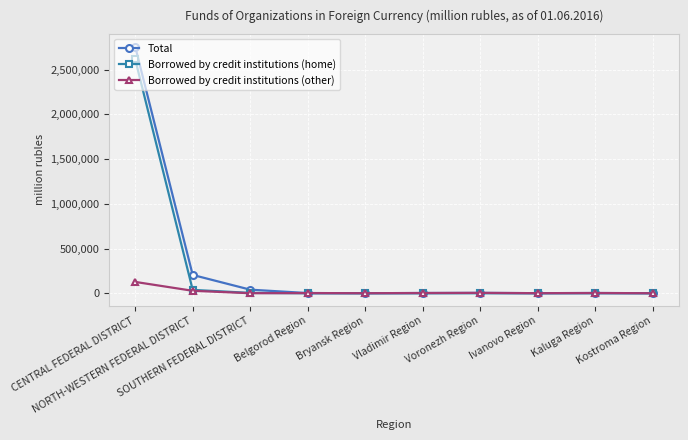

What is the maximum value for Borrowed by credit institutions (home)?

2616995